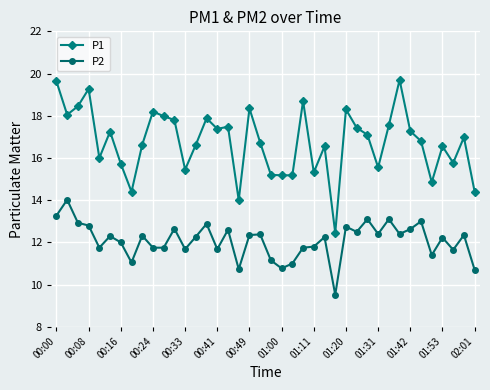

What is the value of the P2 point at the 38th from the left?

11.7